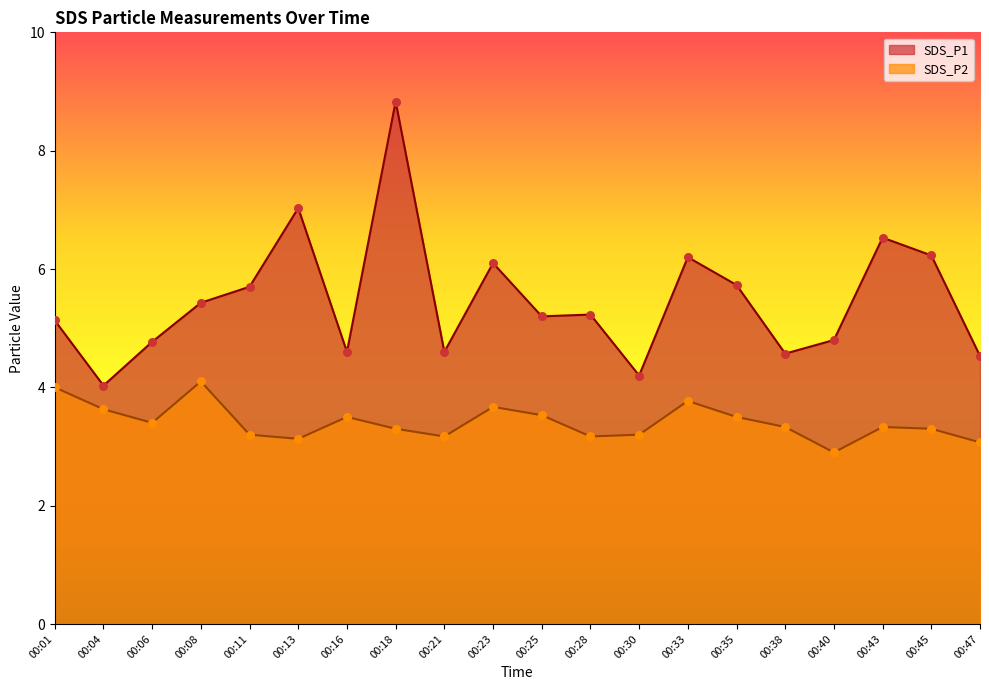

What is the total value across all series at 00:01?

9.1